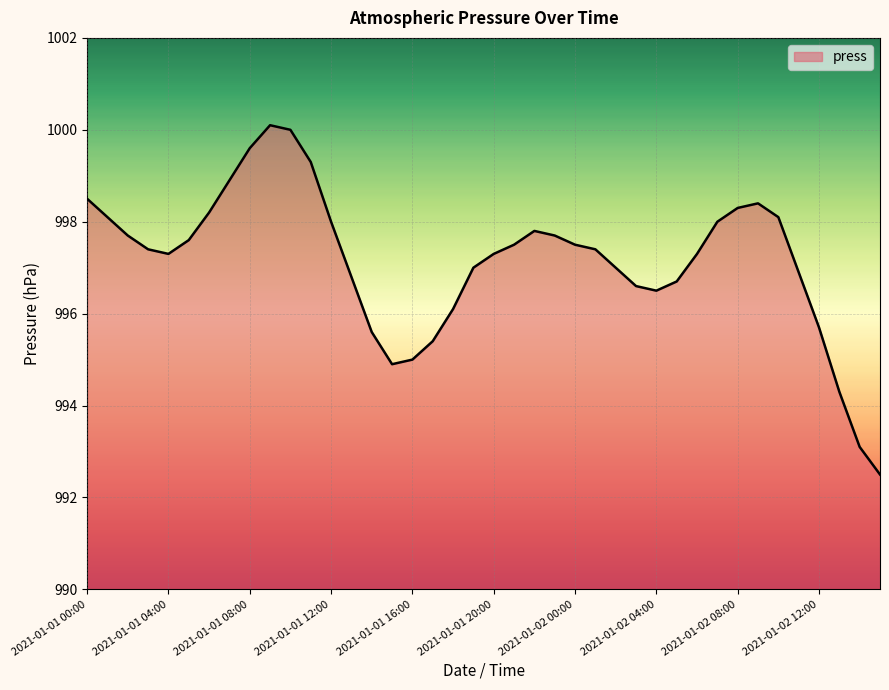

What is the smallest value displayed?

992.5